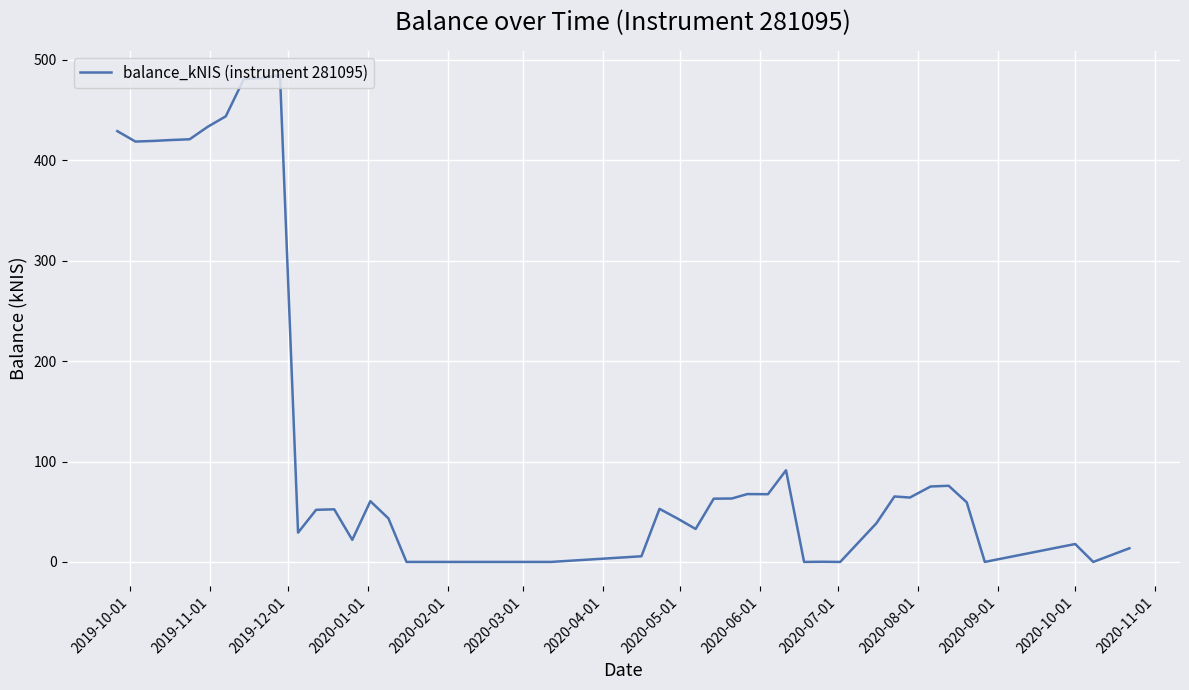

What is the greatest value displayed?

484.9